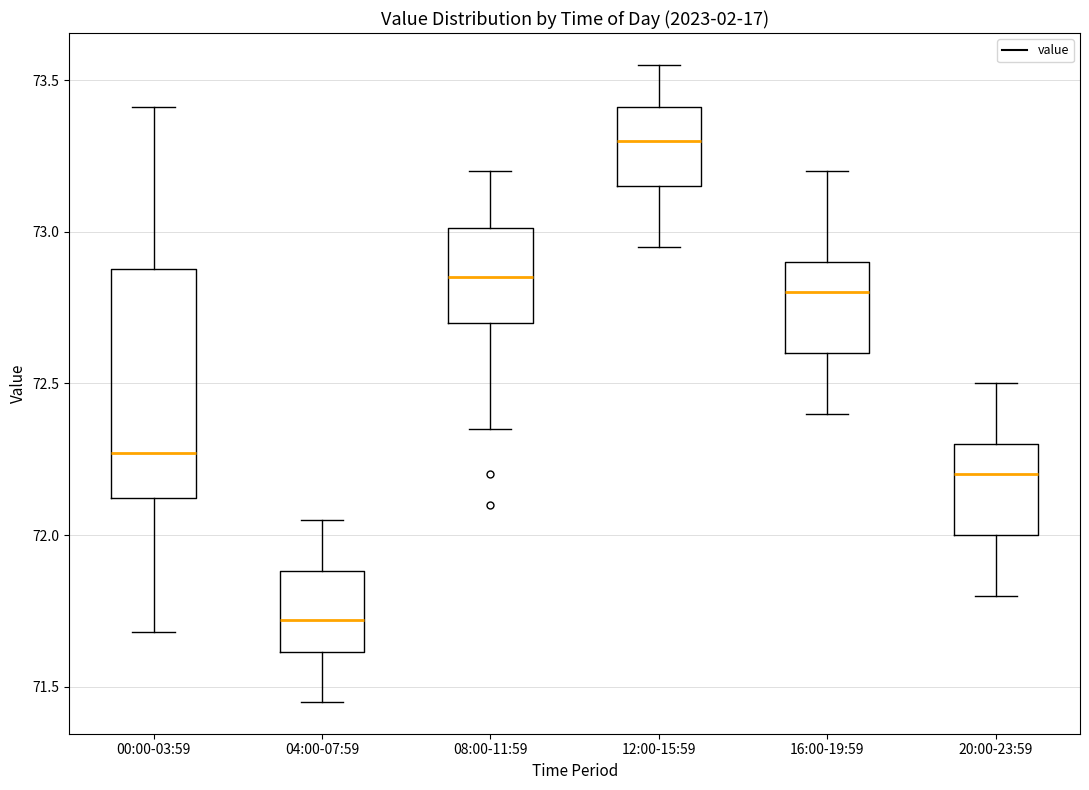

Reading left to right, transcribe this box plot: for each box, give where its median line is, the range the box spans, and where its two whiskers end, as read against the y-axis. The values are not printed on the chart, so give them approximately, as read against the axis.

00:00-03:59: median 72.25, box 72.10 to 72.90, whiskers 71.70 to 73.40
04:00-07:59: median 71.70, box 71.60 to 71.90, whiskers 71.45 to 72.05
08:00-11:59: median 72.85, box 72.70 to 73.00, whiskers 72.35 to 73.20
12:00-15:59: median 73.30, box 73.15 to 73.40, whiskers 72.95 to 73.55
16:00-19:59: median 72.80, box 72.60 to 72.90, whiskers 72.40 to 73.20
20:00-23:59: median 72.20, box 72.00 to 72.30, whiskers 71.80 to 72.50